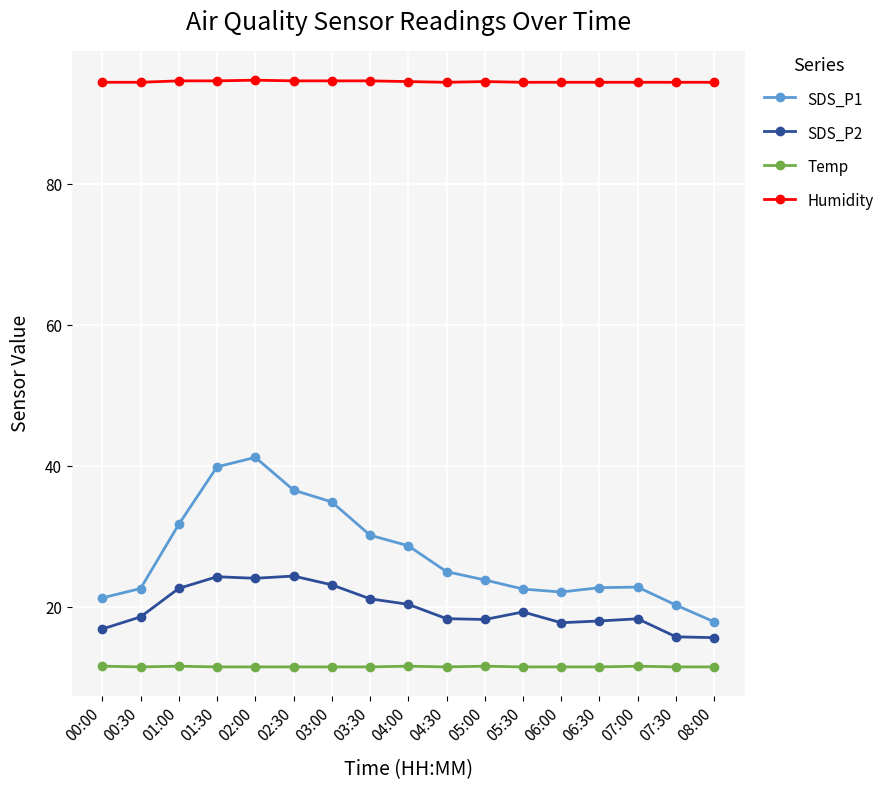

Which series changed the most between 02:00 and 03:30?

SDS_P1